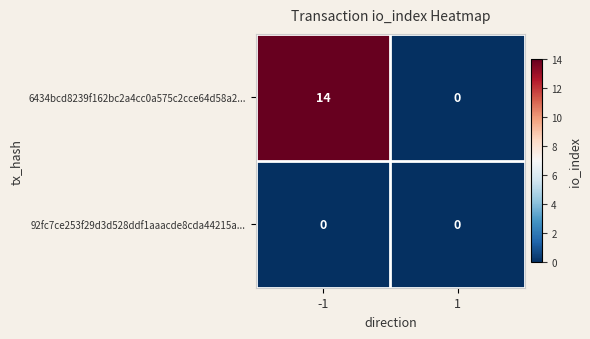

What is the difference between the highest and lowest values at -1?

14